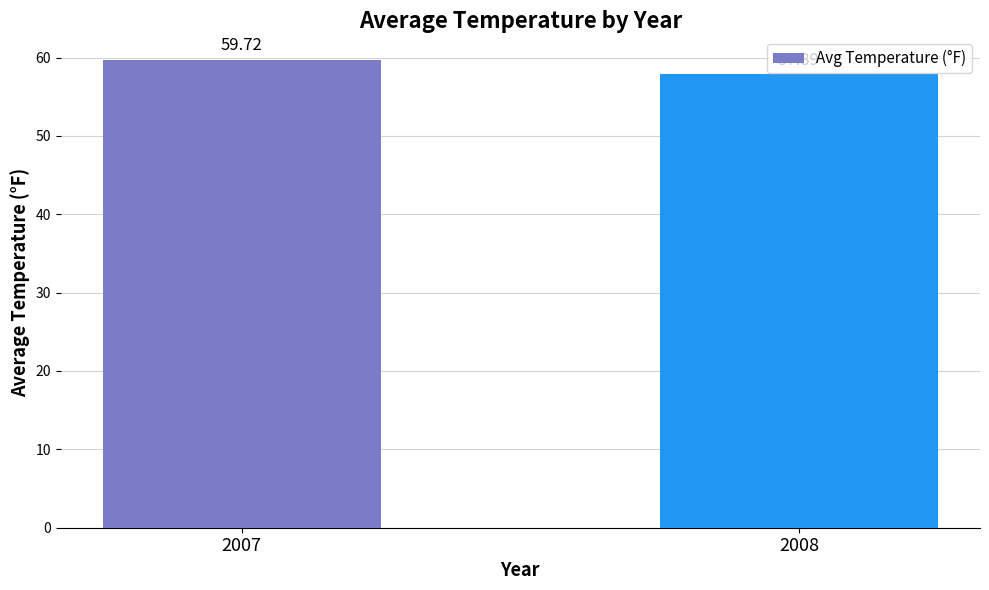

Reading left to right, extract all data points from this chart.

59.7	57.9